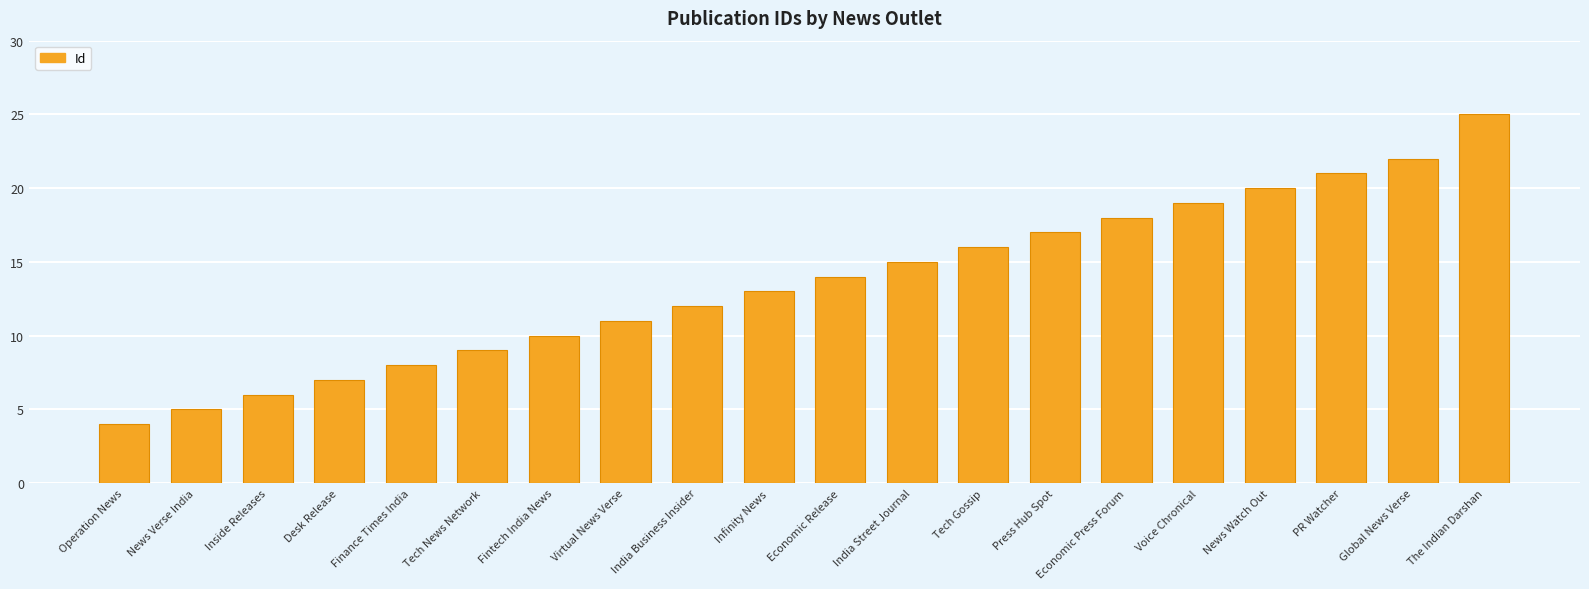

How many data points are less than 14?

10